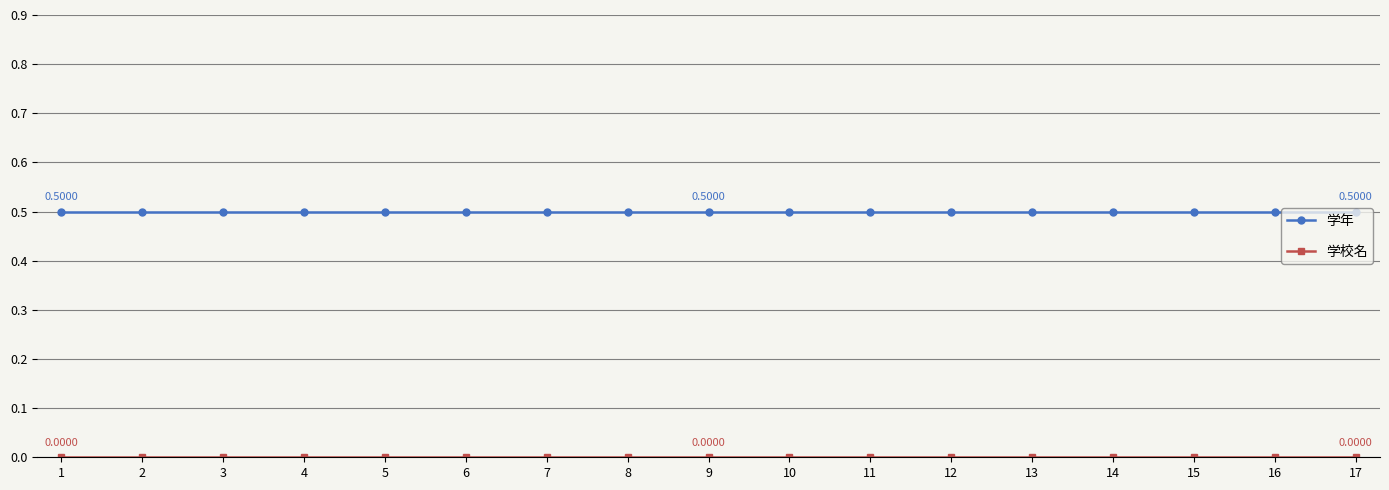

What is the total value across all series at 1?

0.5